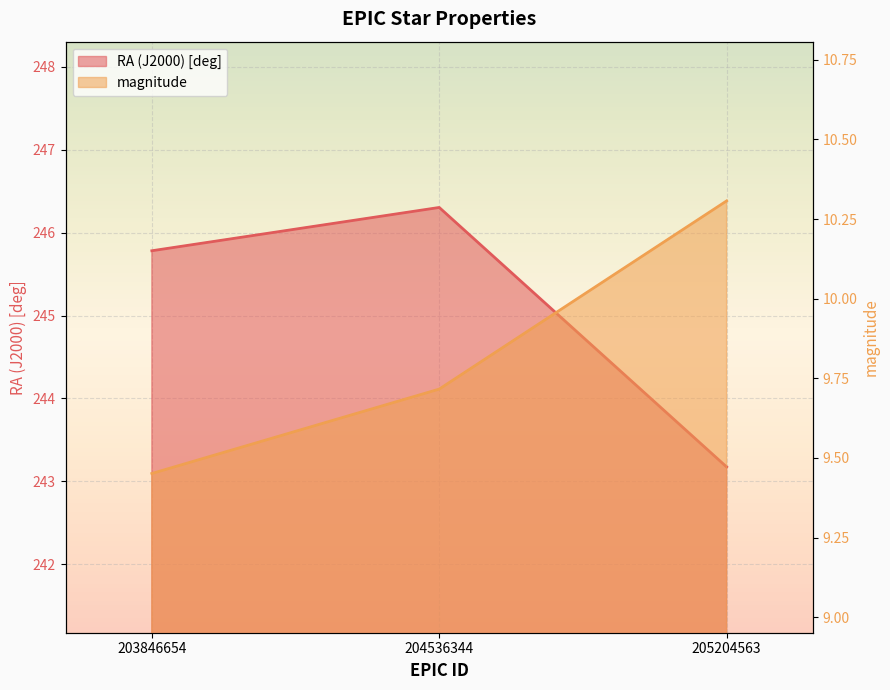

Reading left to right, transcribe all the data shown in this chart.

RA (J2000) [deg]: 245.8	246.3	243.2
magnitude: 9.5	9.7	10.3